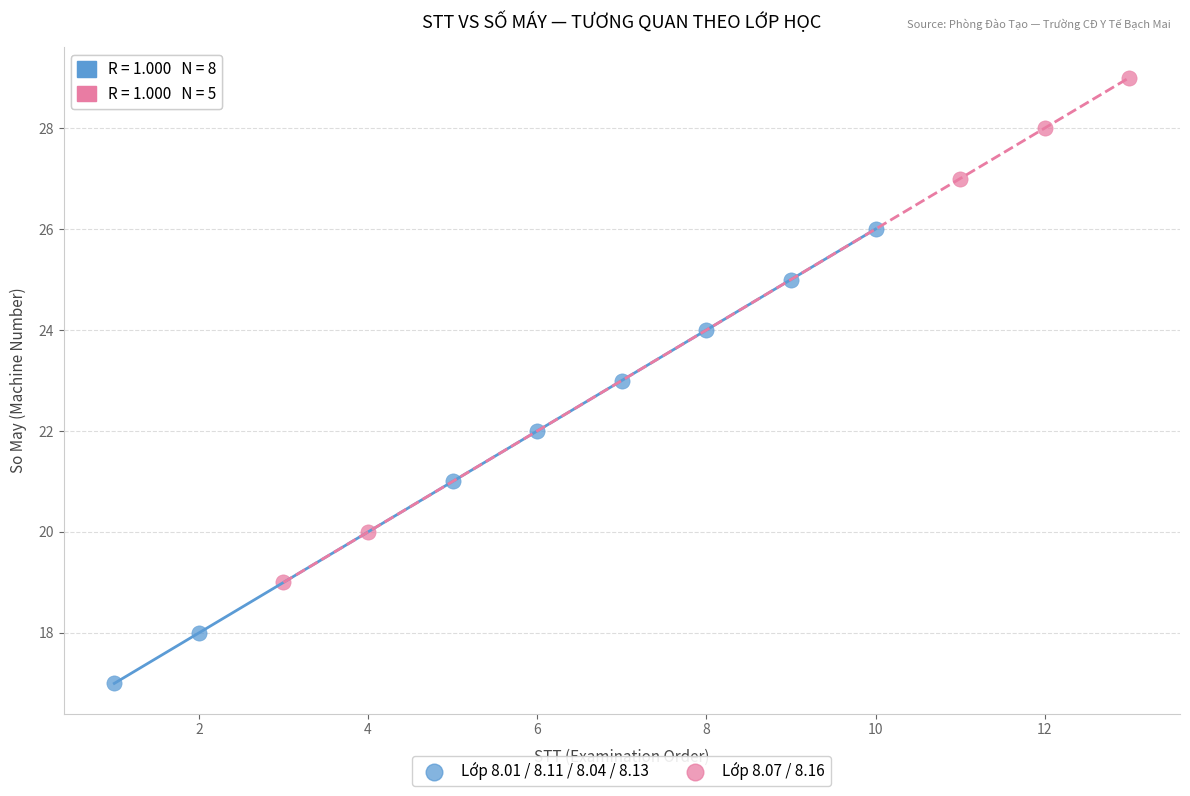

Which series reaches the maximum Y coordinate?

Lớp 8.07 / 8.16